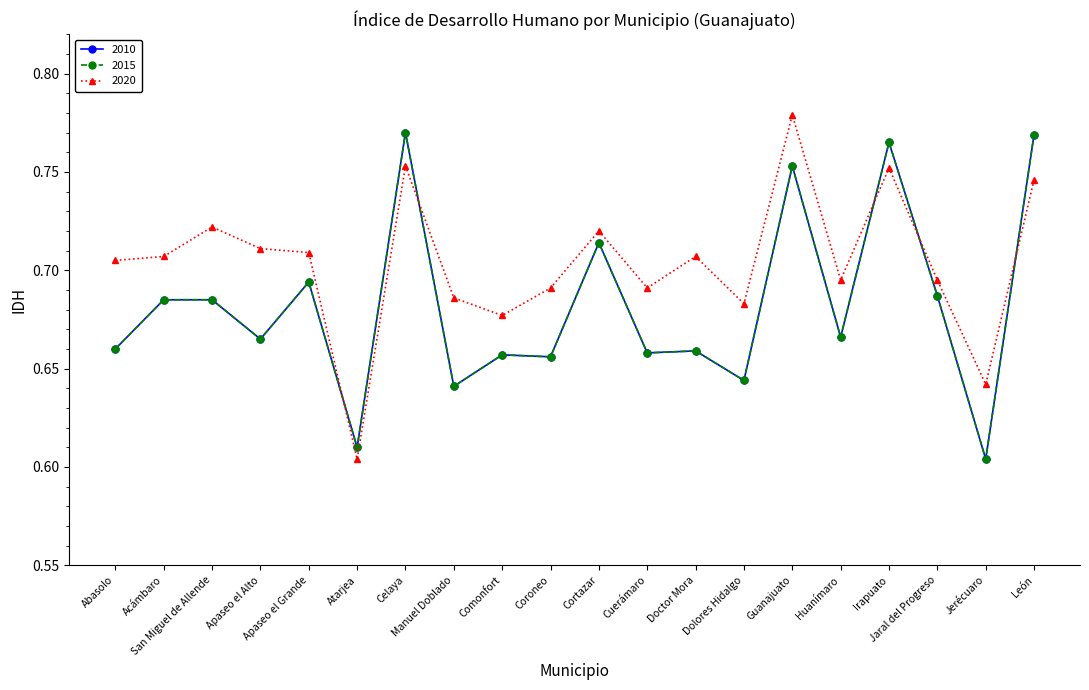

What is the maximum value shown in the chart?

0.8